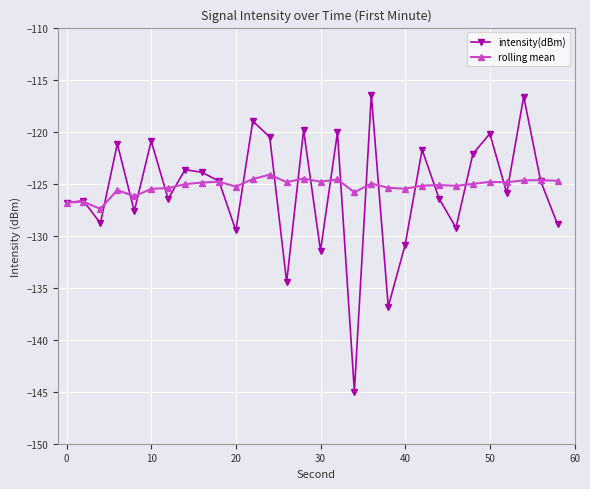

How many series are shown in this chart?

2